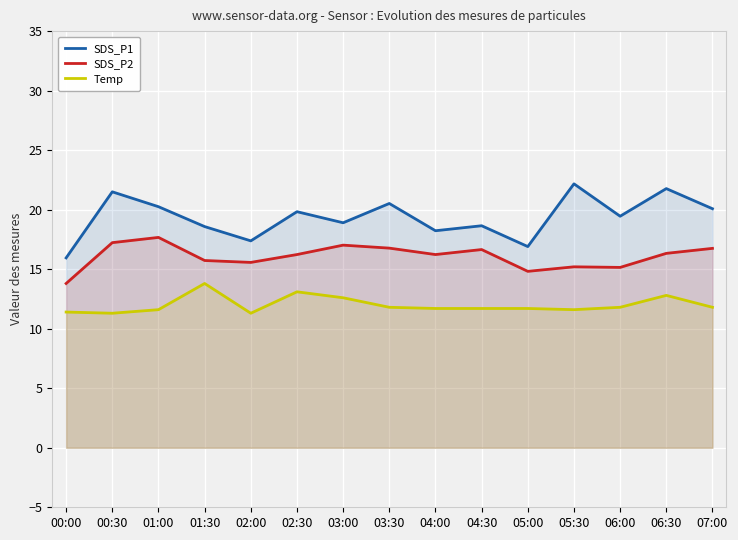

At which category does SDS_P1 reach its first local peak?

00:30